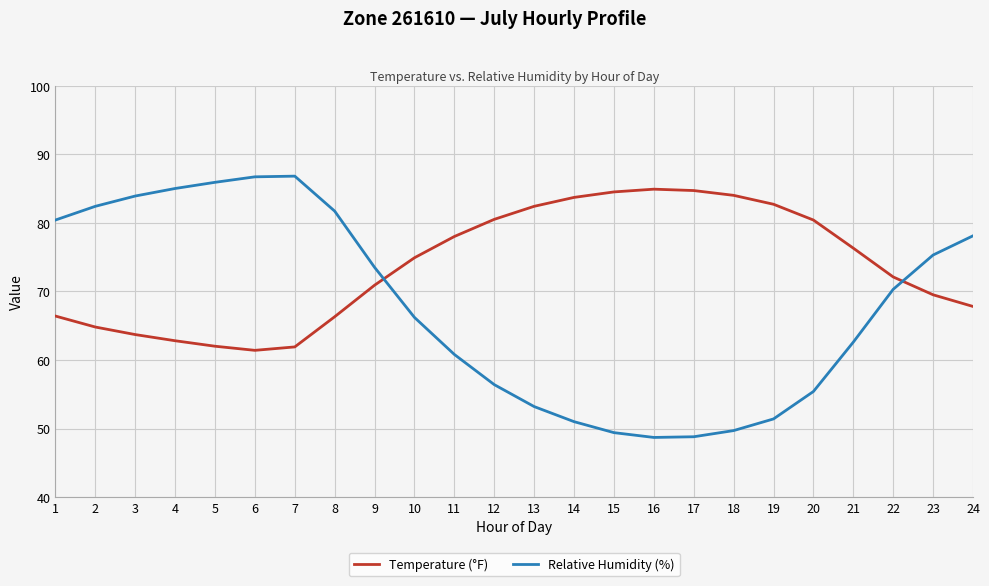

Which series has the largest total across all categories?

Temperature (°F)